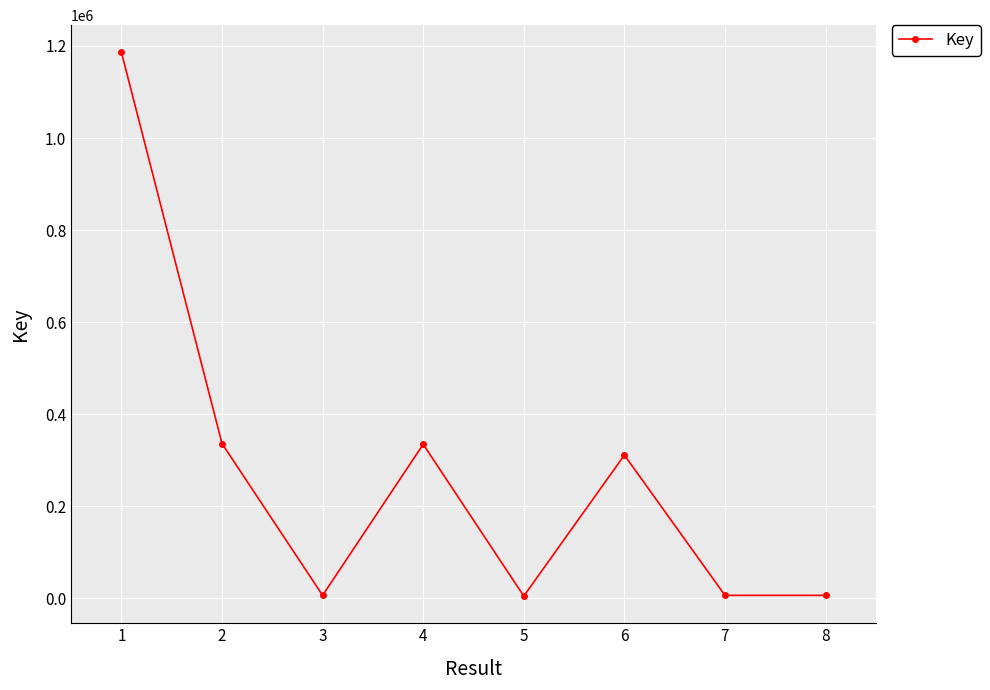

Where is the first local maximum?

4